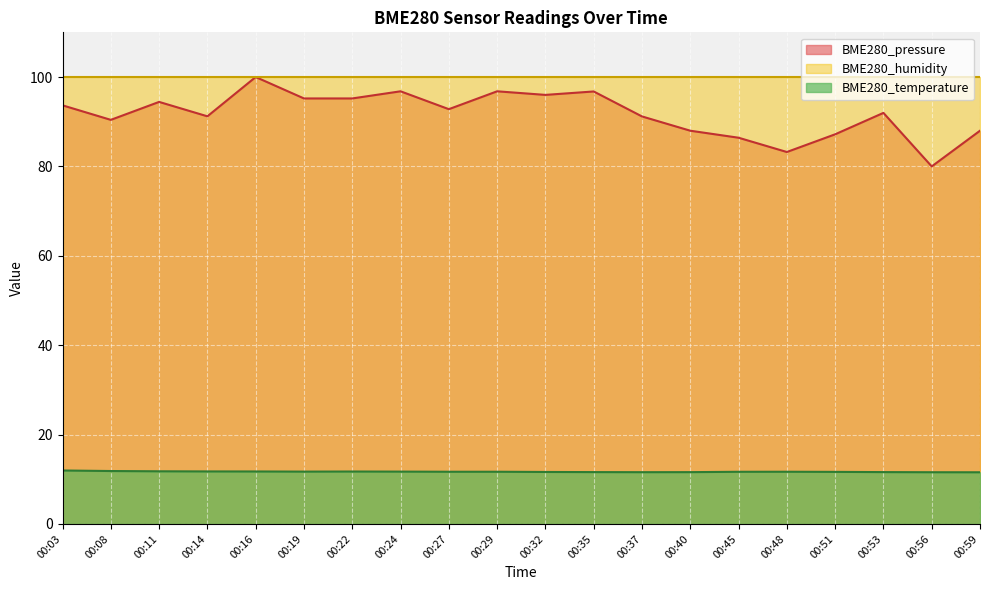

What is the value of the BME280_pressure point at the 18th from the left?

92.0